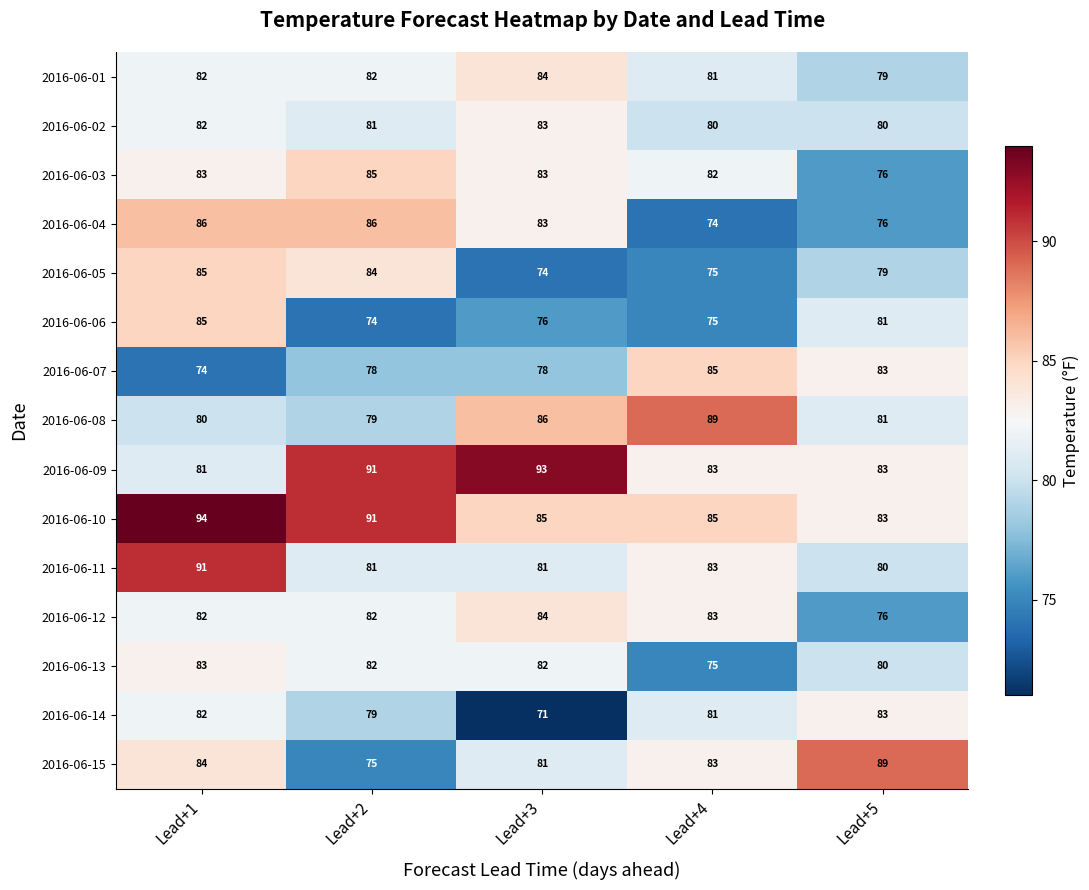

Which category has the highest value across all series?

Lead+1